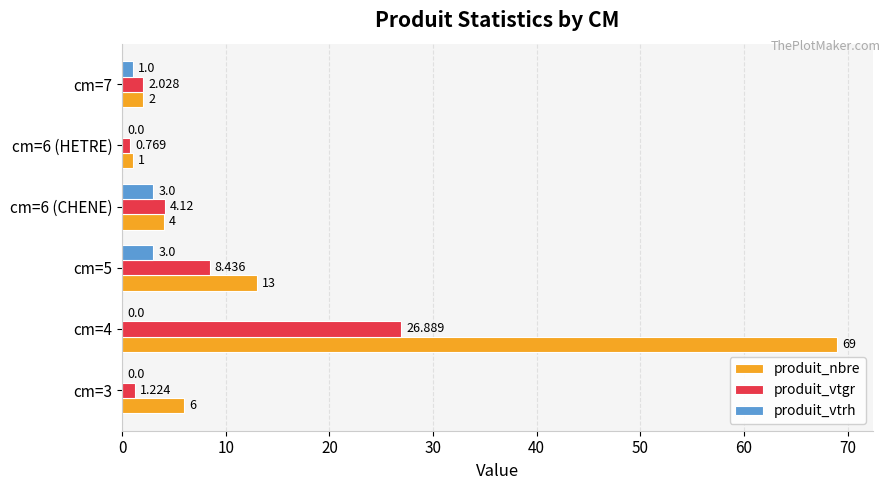

What is the average value of the produit_nbre series?

15.8